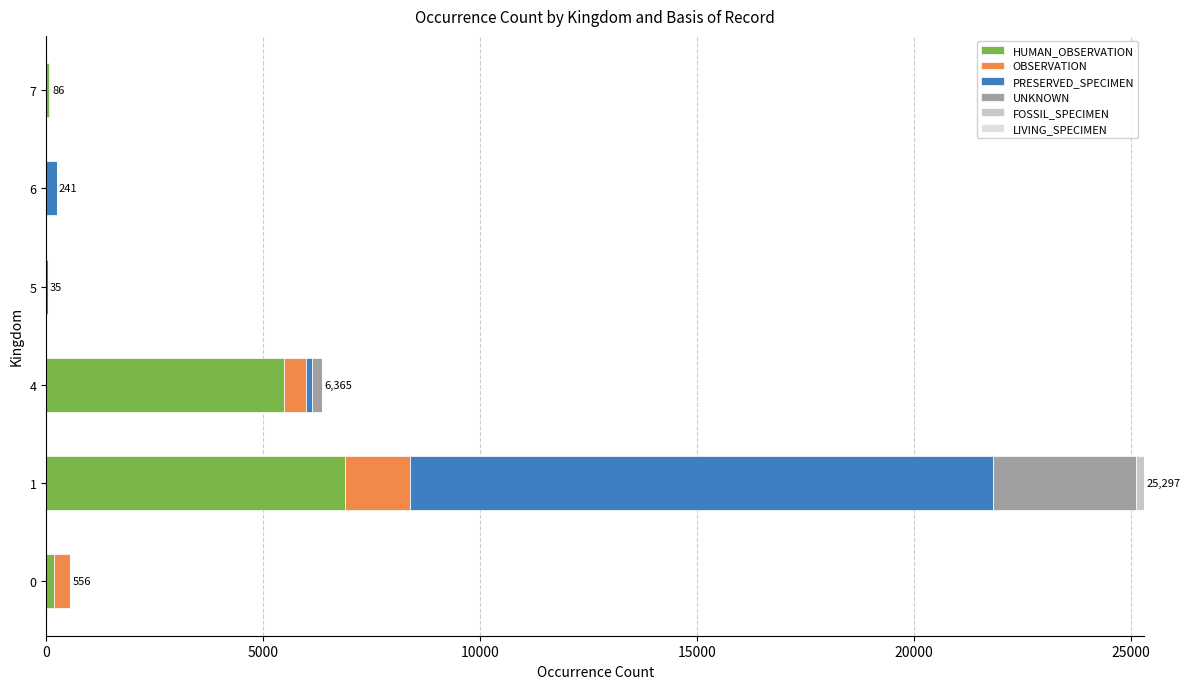

Count the number of data series in this chart.

6